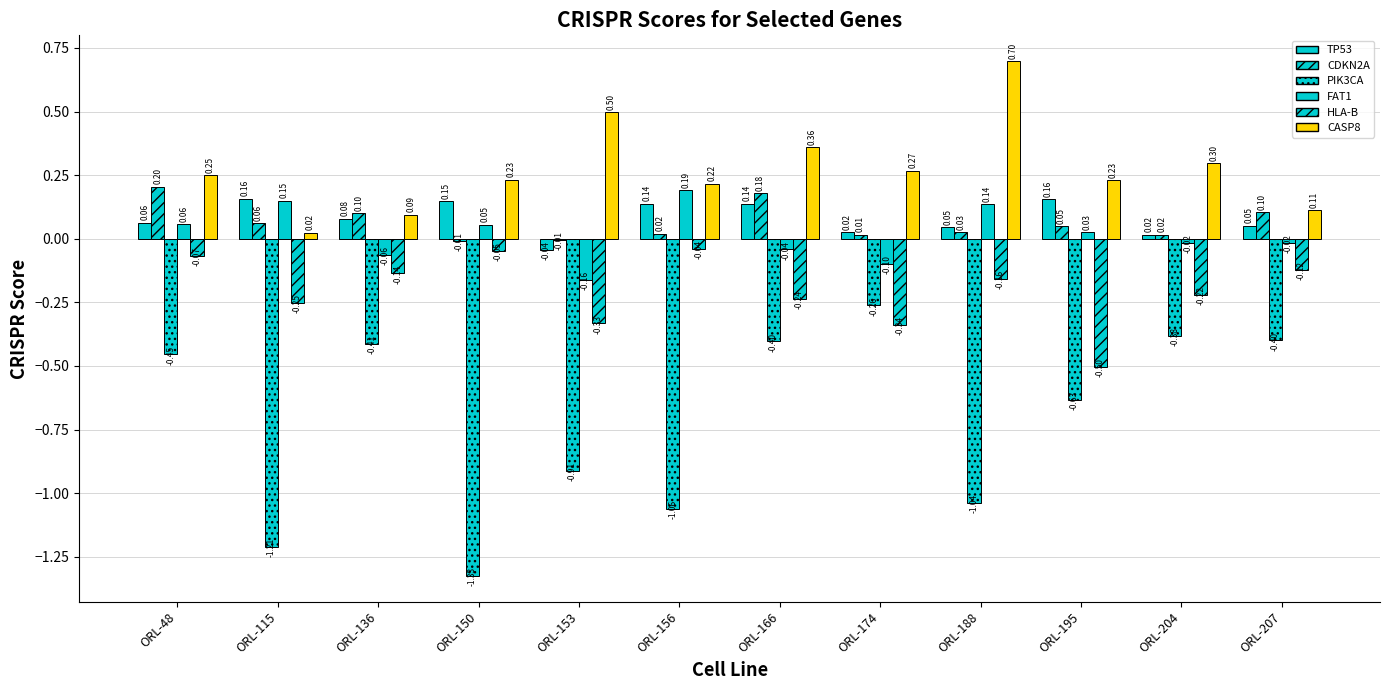

Which label corresponds to the smallest value in the chart?

ORL-150